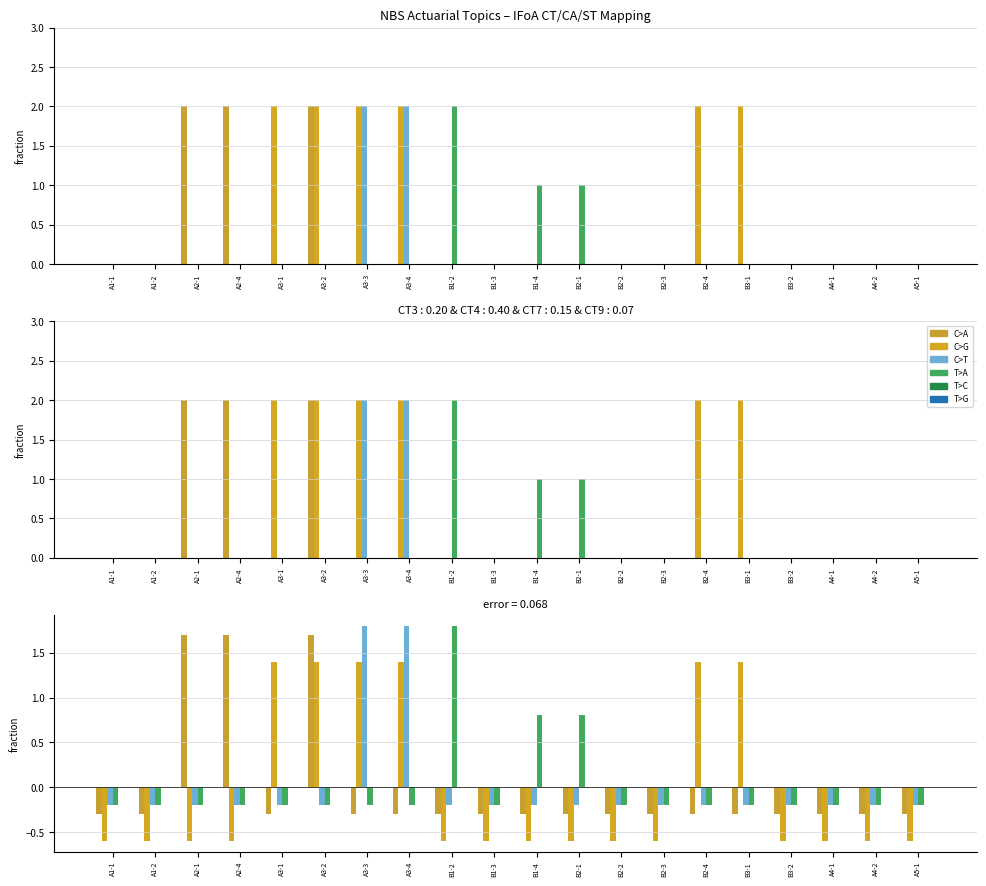

What is the sum of the IFoA - CT9 values at B2-3 and A3-3?

-0.4